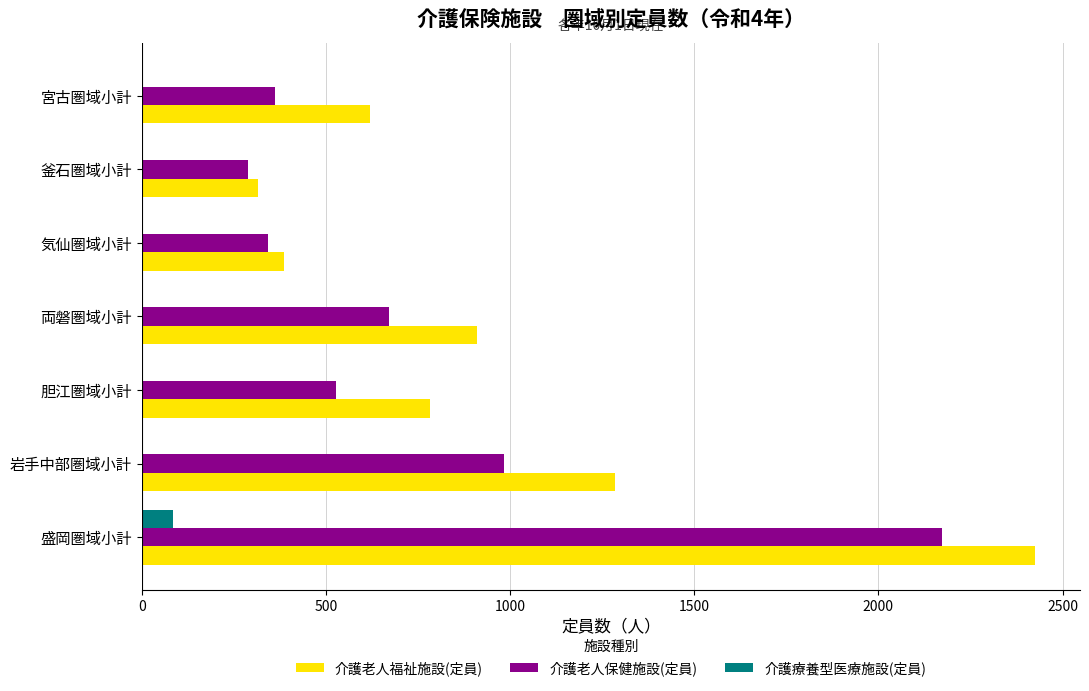

What is the sum of all 介護療養型医療施設(定員) values?

84